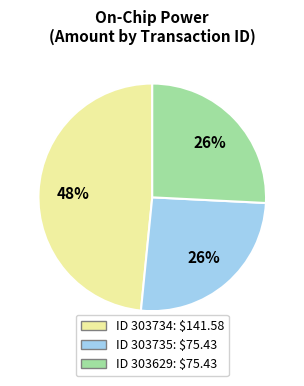

Is there a majority slice in this chart?

No